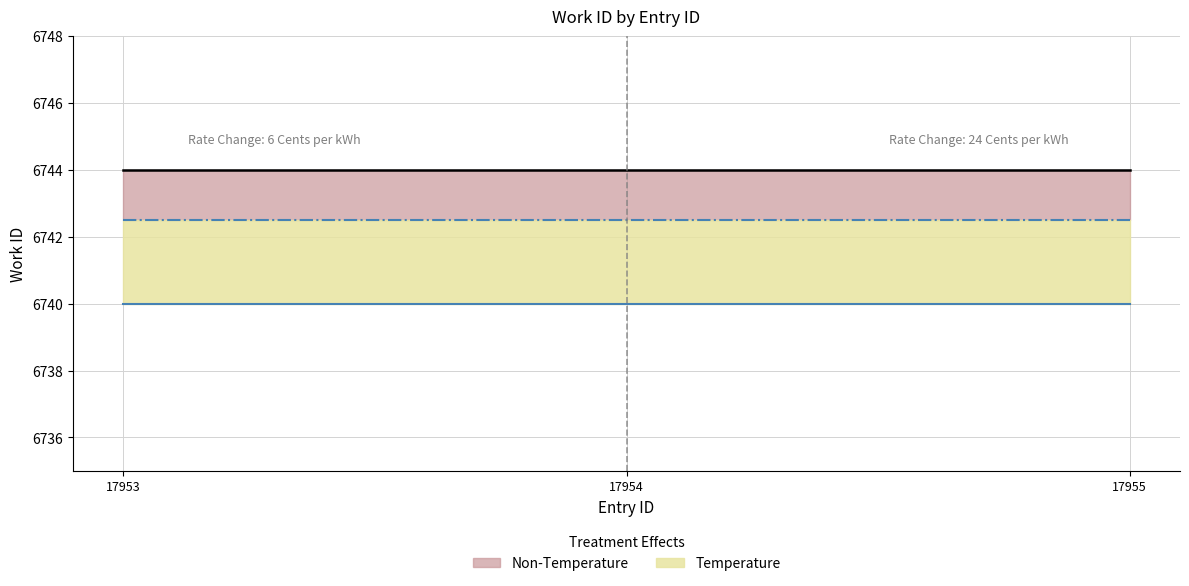

What is the lowest value of the id series?

17953